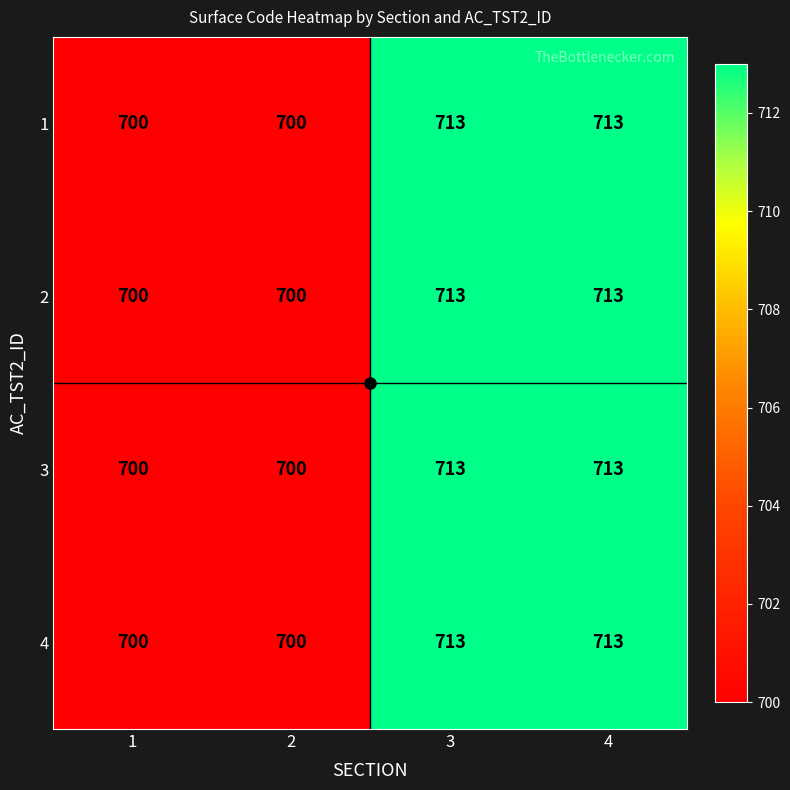

What is the sum of the 1 values at 3 and 1?

1413